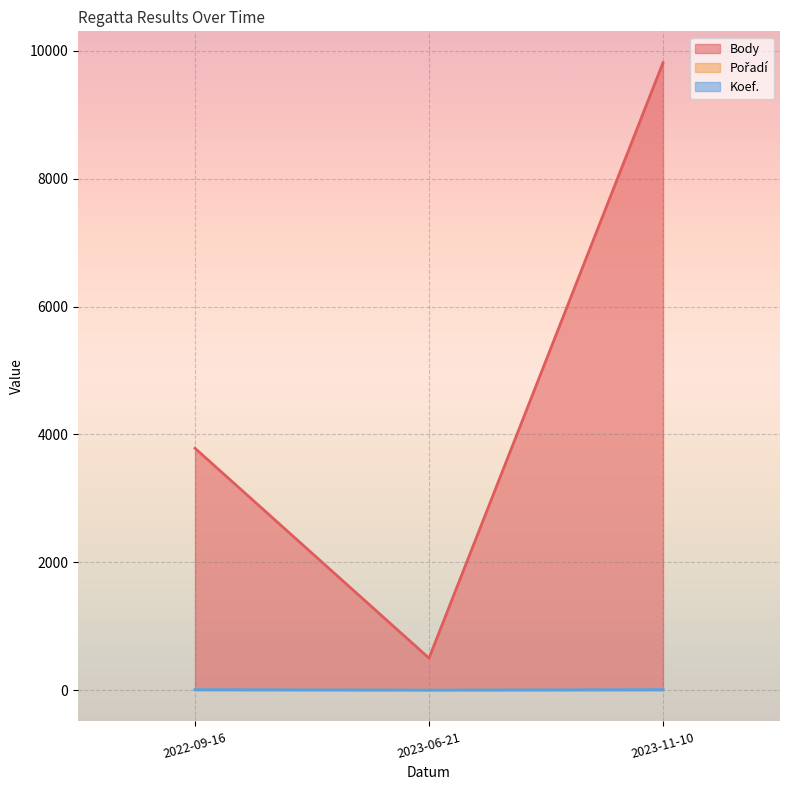

What are all the series names shown in the legend?

Body, Pořadí, Koef.